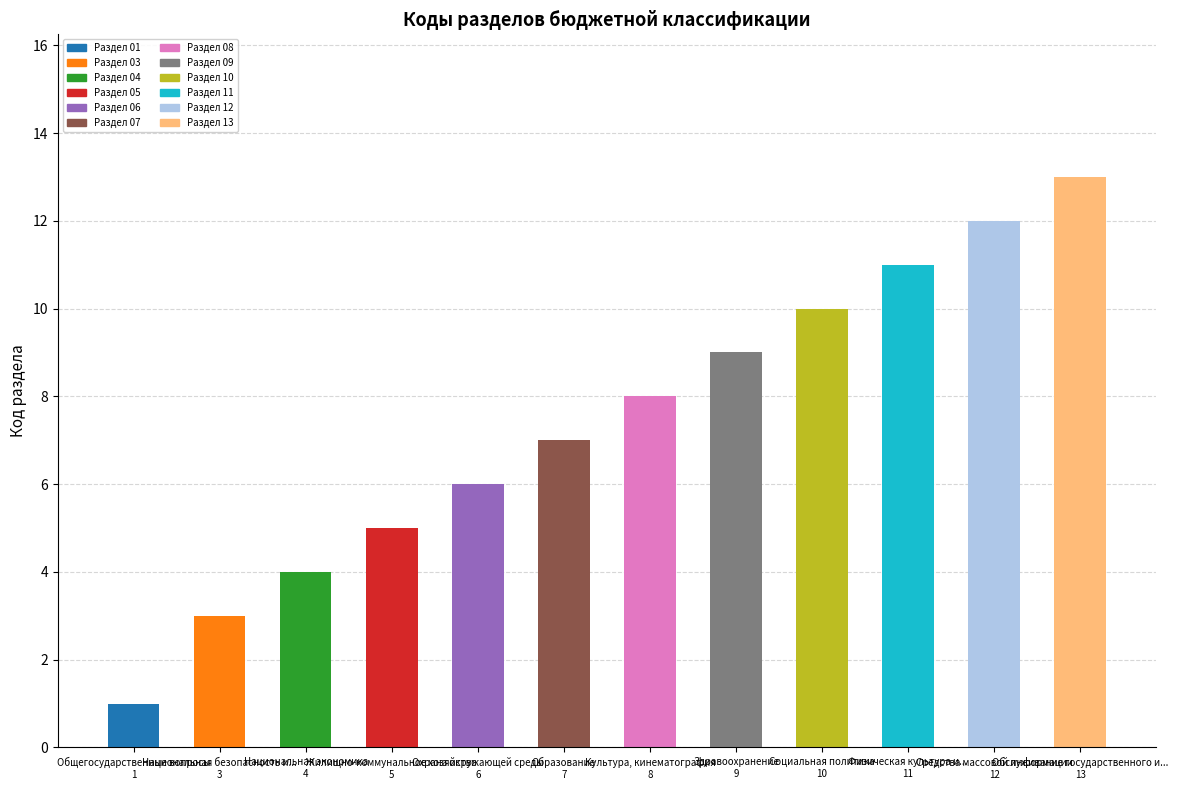

What is the label of the 6th bar from the left?

Образование